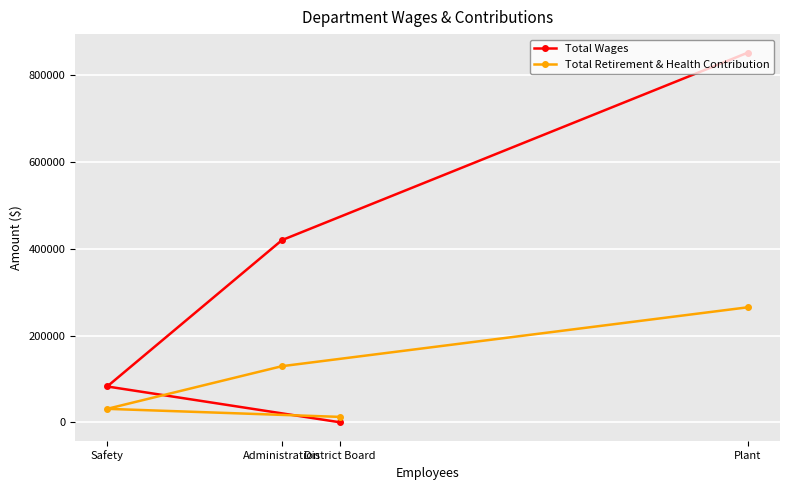

What is the total value across all series at District Board?

12500